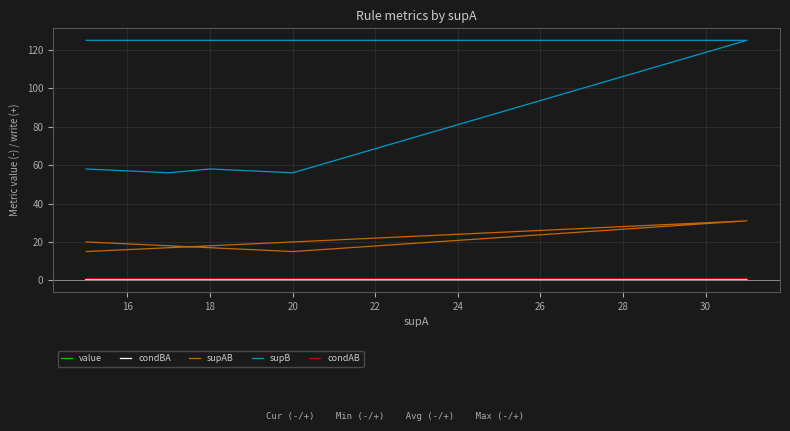

Which has a higher value, 24 or 18?

18